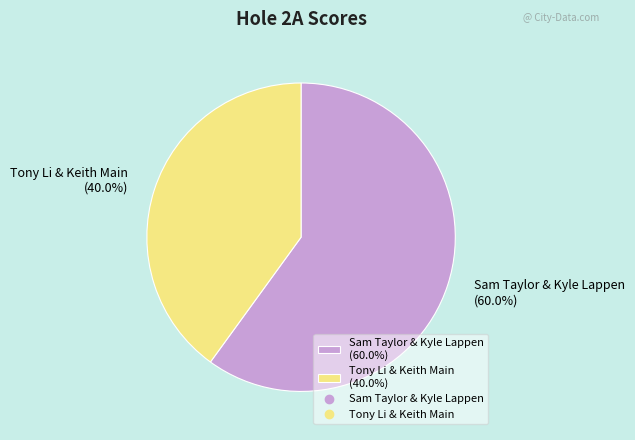

To the nearest percent, what is the average slice percentage?

50%